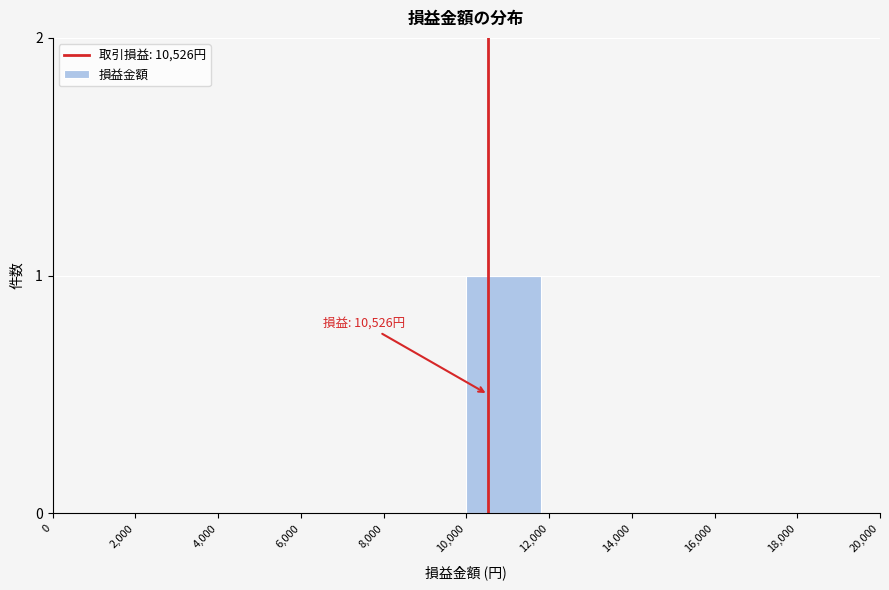

Reading left to right, extract all data points from this chart.

0=0	2,000=0	4,000=0	6,000=0	8,000=0	10,000=1	12,000=0	14,000=0	16,000=0	18,000=0